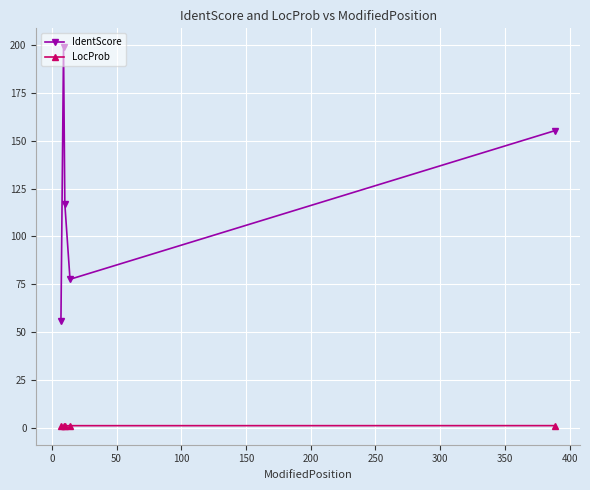

True or false: IdentScore and LocProb cross at least once.

False